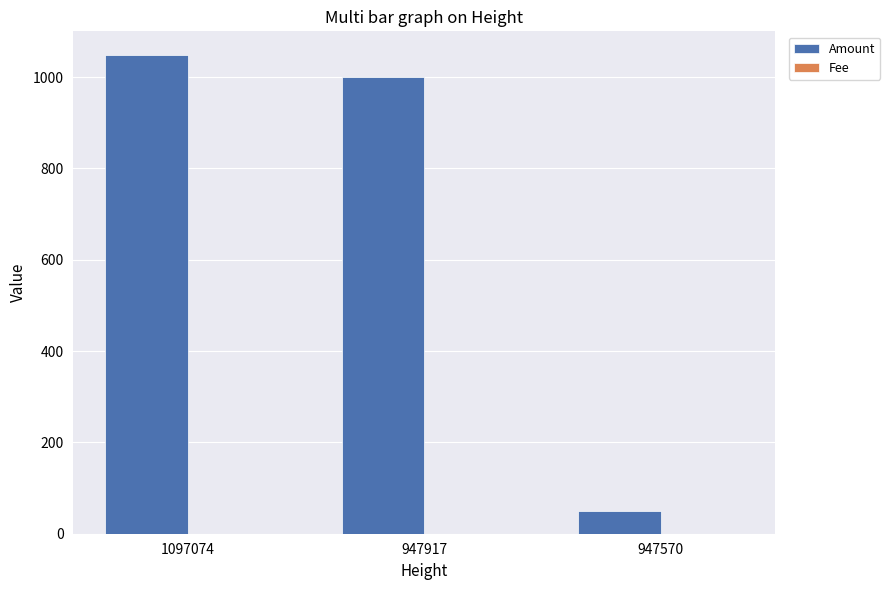

What is the difference between the Amount values at 947917 and 1097074?

48.0